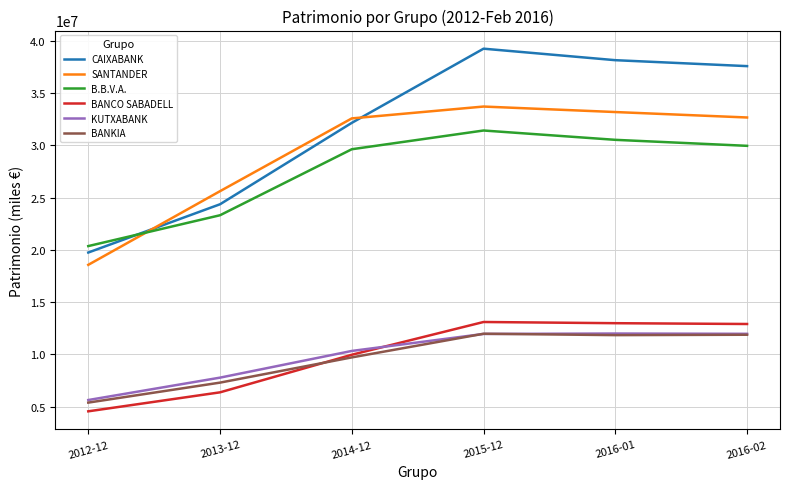

True or false: BANKIA and SANTANDER cross at least once.

False